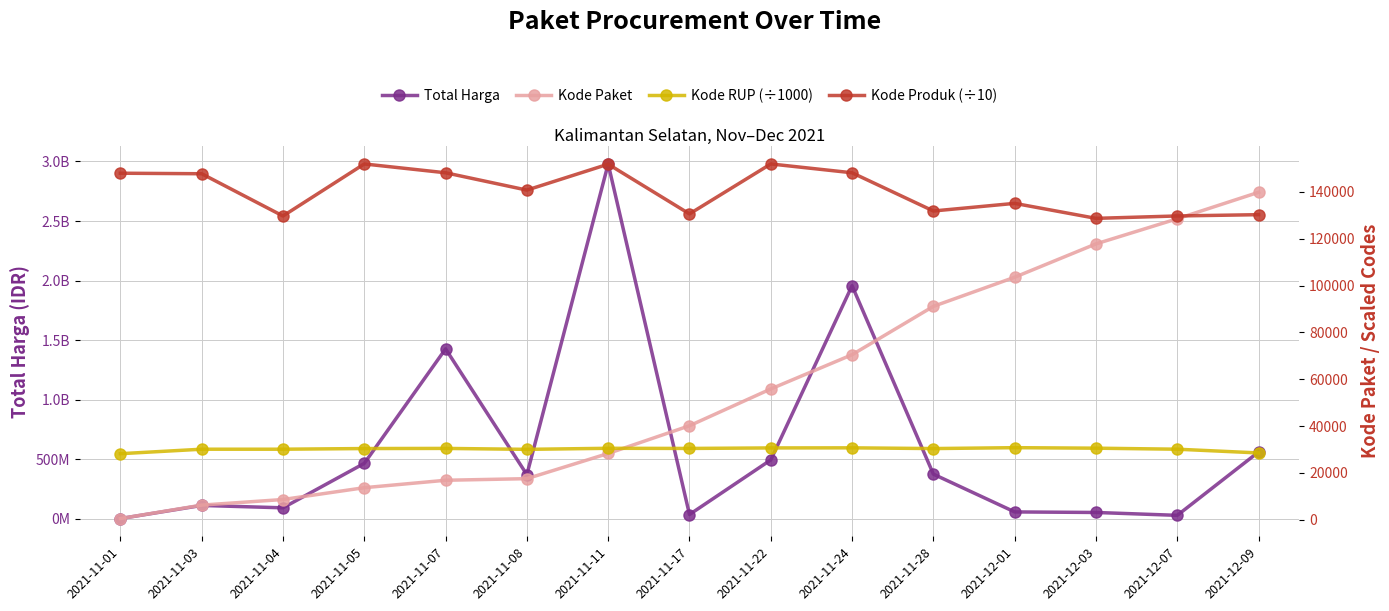

What value does the Kode Produk (÷10) series have at 2021-12-01?

135090.5